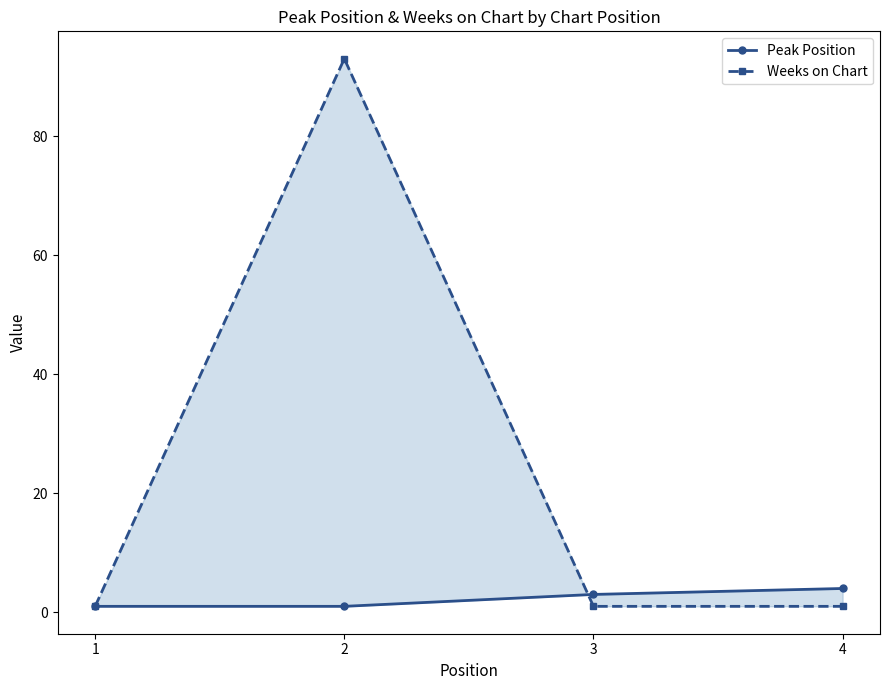

After their last crossing, which series has the higher values: Peak Position or Weeks on Chart?

Peak Position